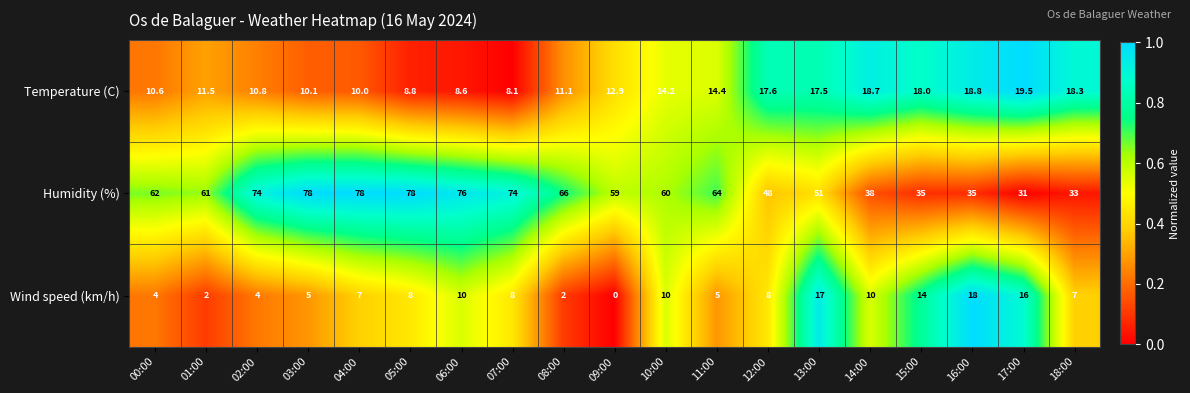

What is the maximum value shown in the chart?

78.0